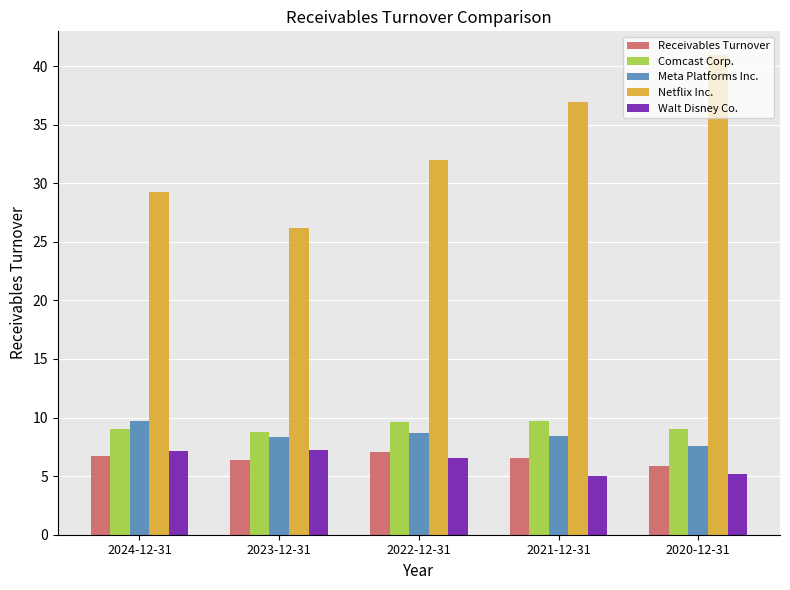

What is the smallest value displayed?

5.0